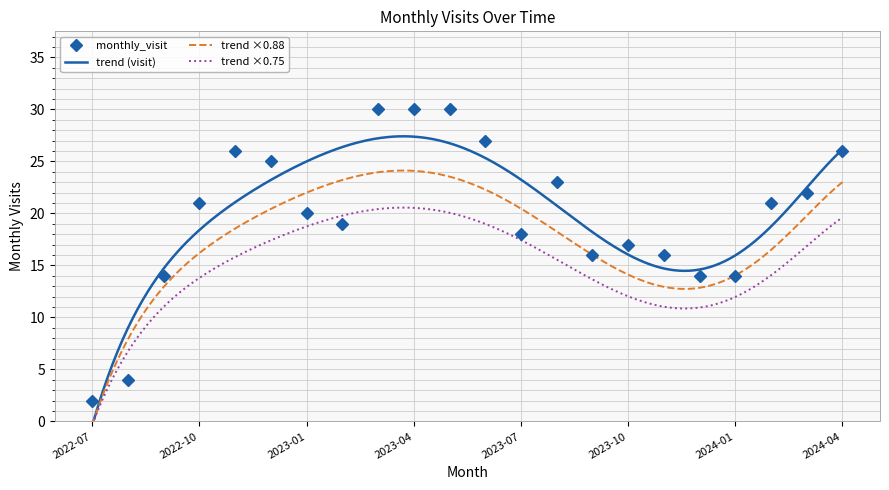

Count the number of categories in the chart.

22